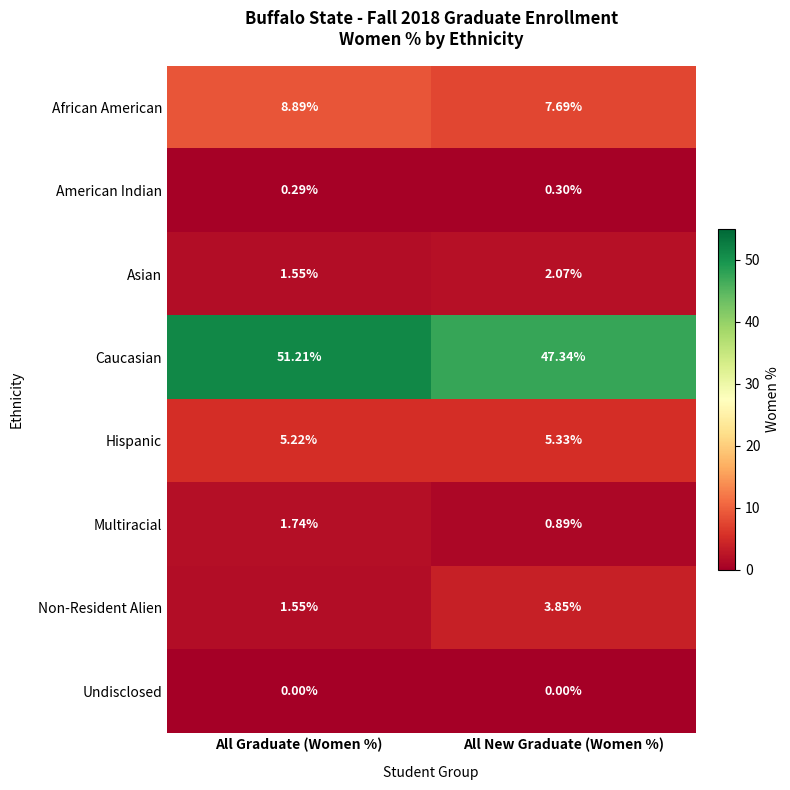

Rank the series by their maximum value, from highest to lowest.

Caucasian, African American, Hispanic, Non-Resident Alien, Asian, Multiracial, American Indian, Undisclosed